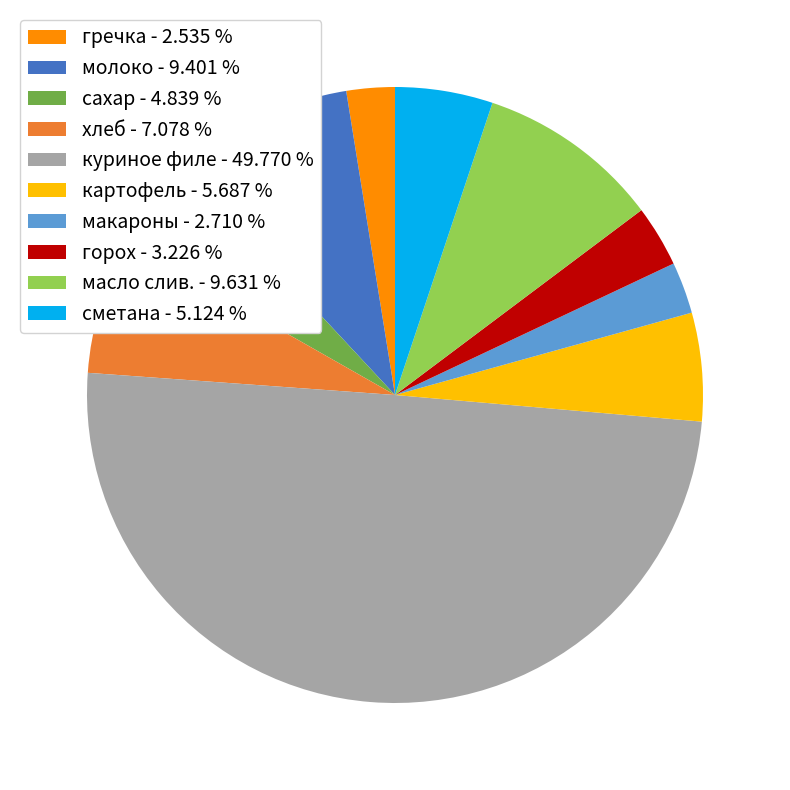

Combined, do сметана - 5.124 % and макароны - 2.710 % account for over 50%?

No